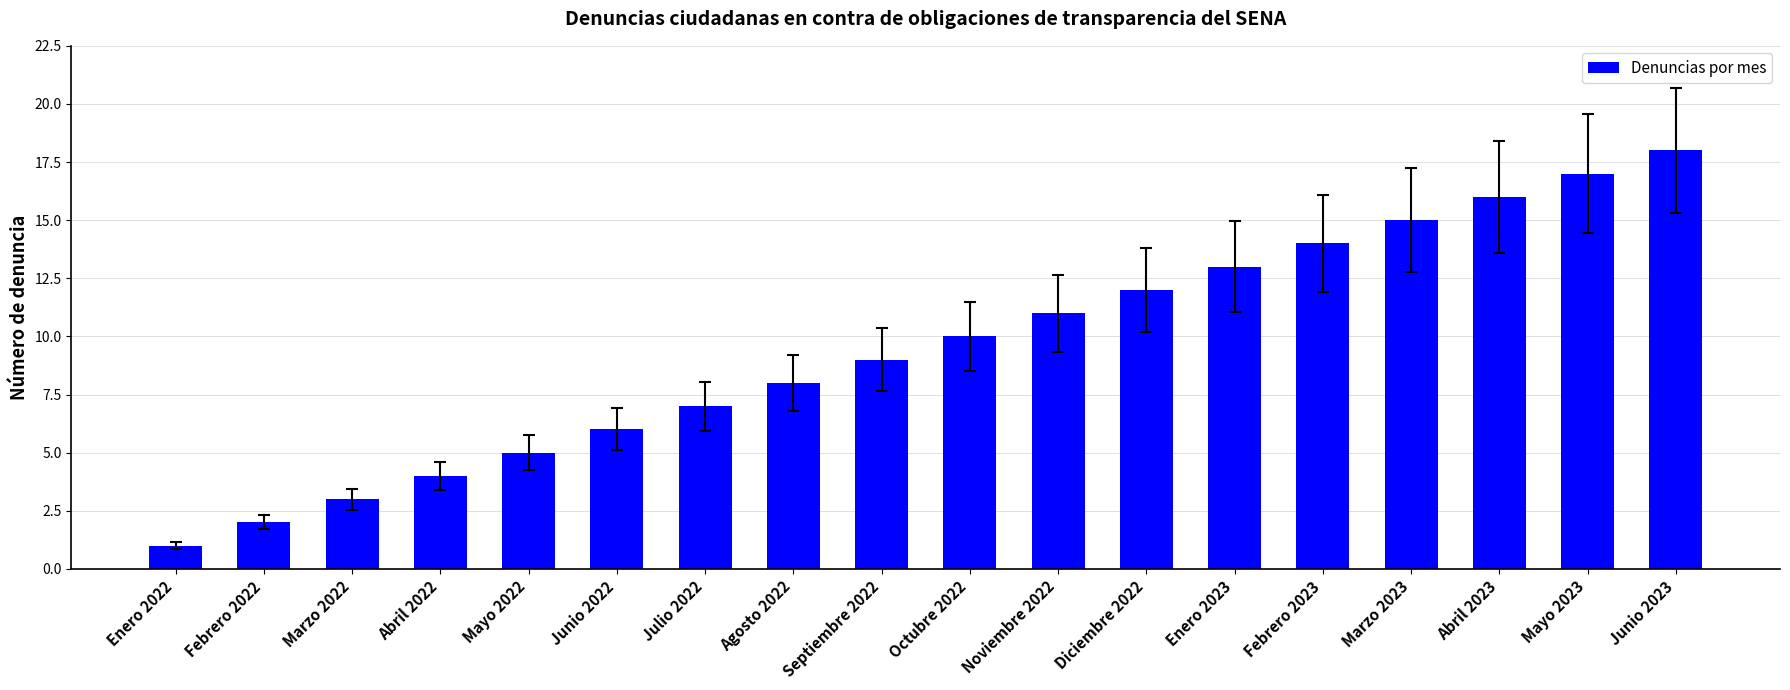

How many data points does each series have?

18